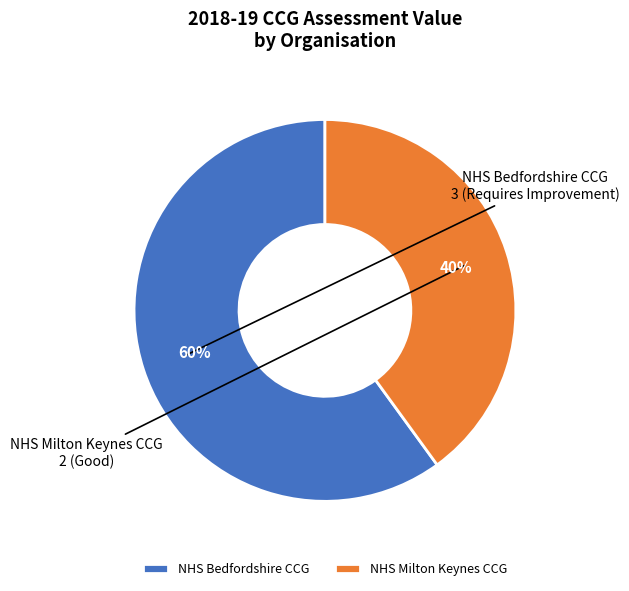

Is NHS Bedfordshire CCG the majority of the pie?

Yes